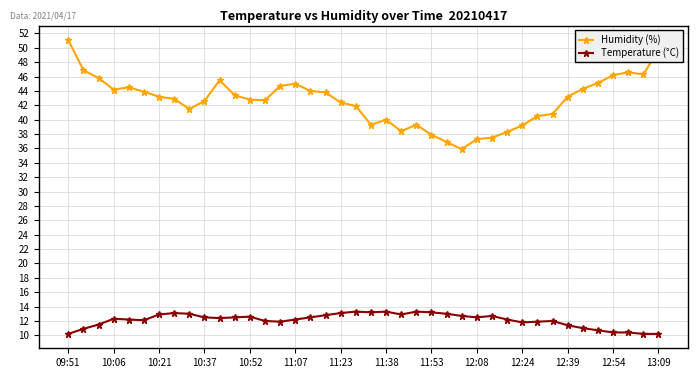

True or false: Humidity (%) has more than 2 points higher than both neighbors.

True